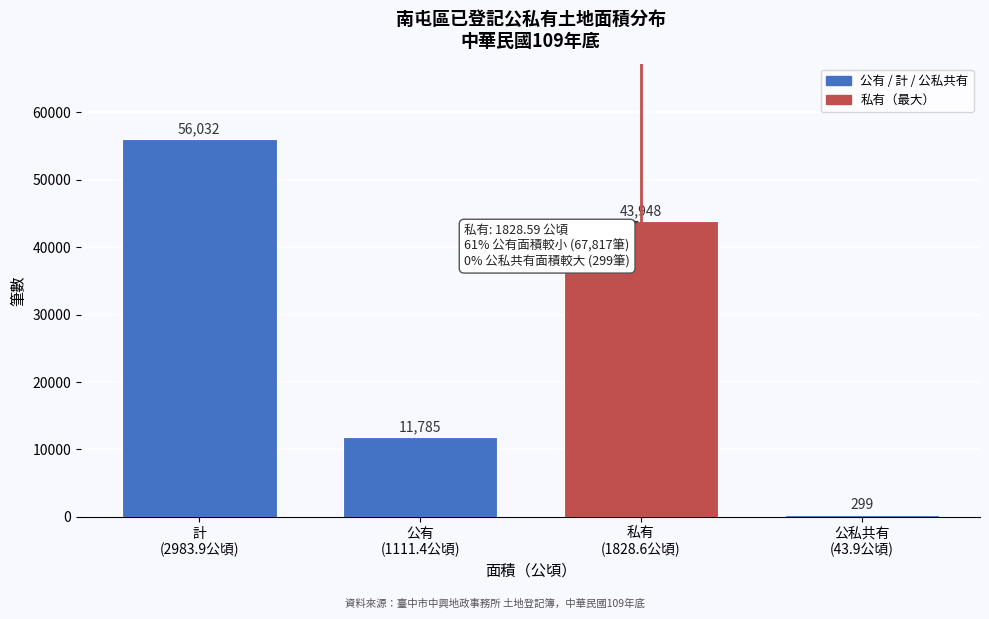

Reading left to right, list all the values displayed in this chart.

56032	11785	43948	299